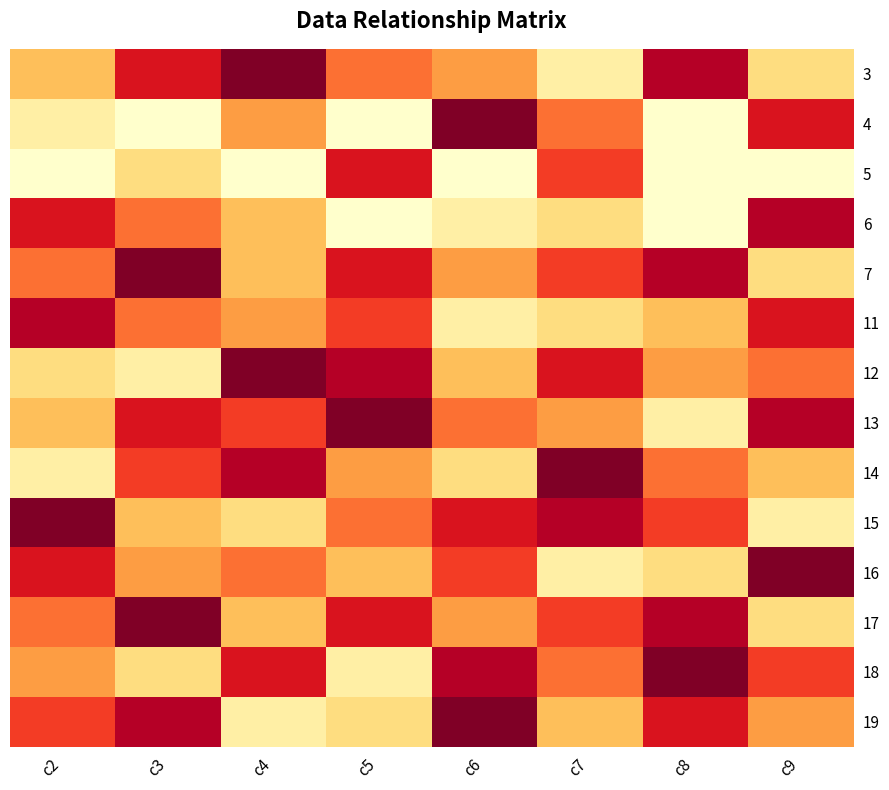

Which series has the largest total across all categories?

7